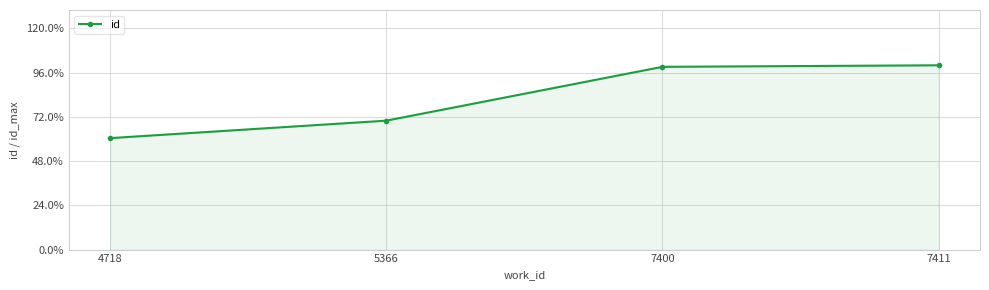

The chart shows a value of 0.7 at 5366. True or false?

True